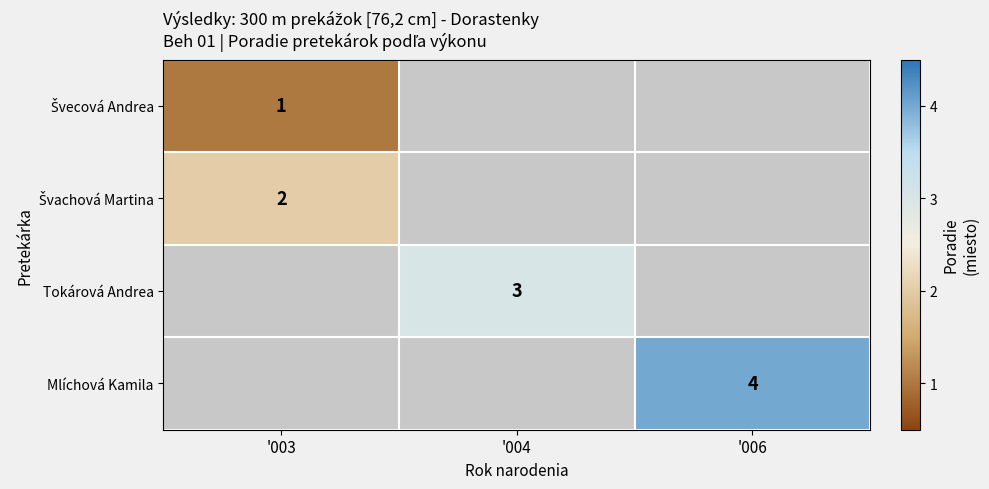

The value of Mlíchová Kamila at '006 is 4. True or false?

True